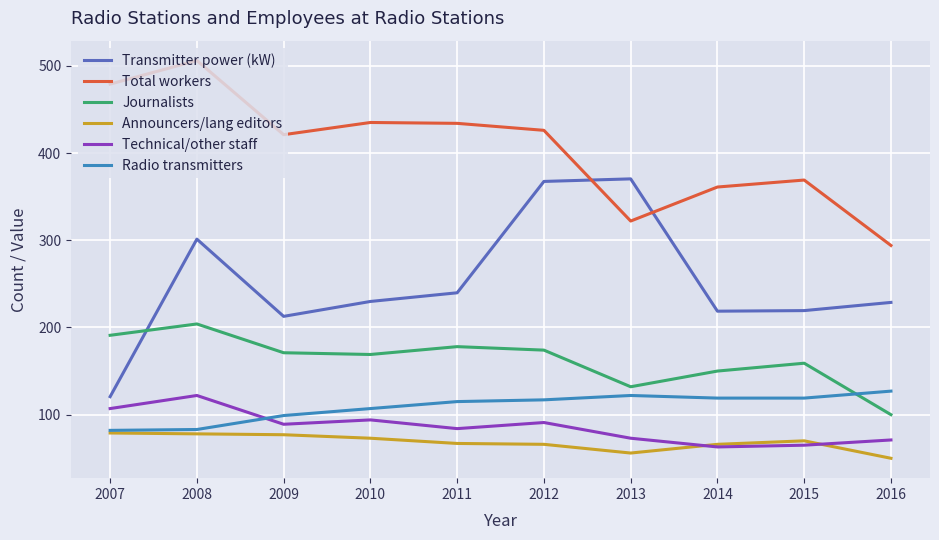

Is it true that Total workers equals 181.3 at 2008?

False